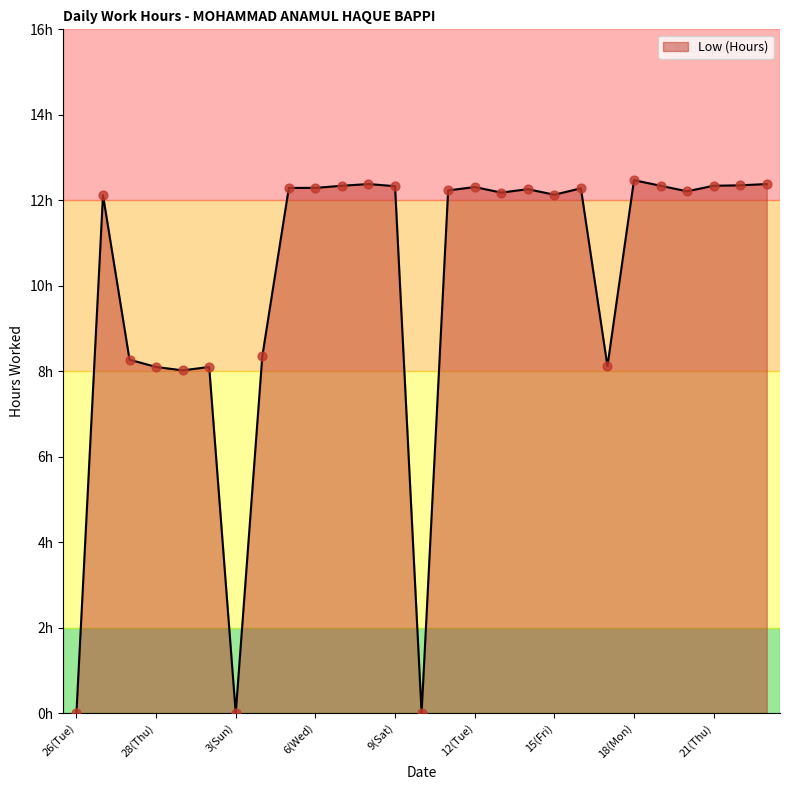

Is this an area chart (filled region under the line)?

Yes